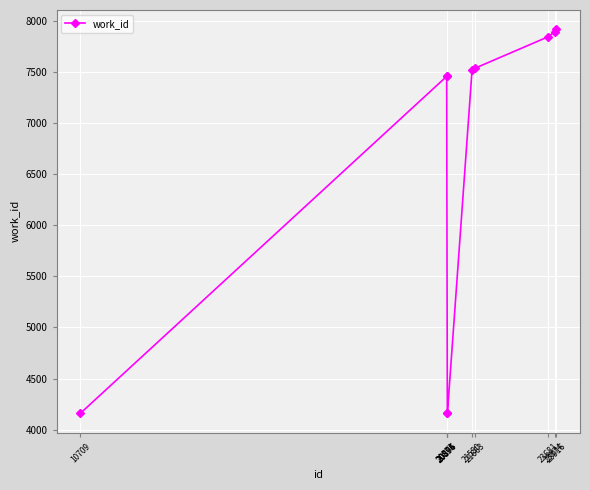

What is the difference between the maximum and second lowest values?

3763